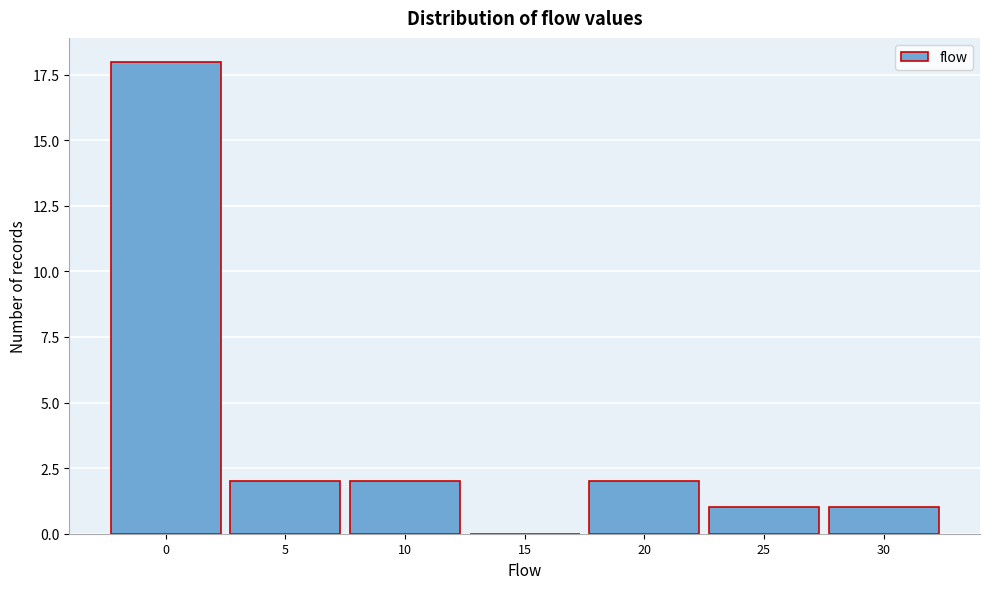

Reading left to right, transcribe all the data shown in this chart.

0=18	5=2	10=2	15=0	20=2	25=1	30=1